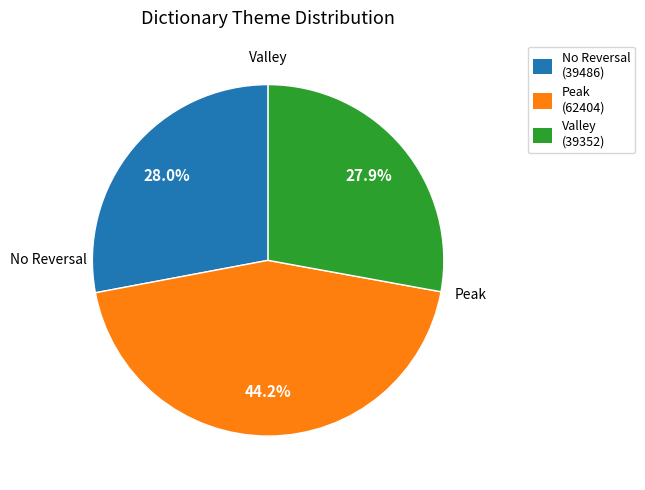

Count the number of slices in the pie.

3